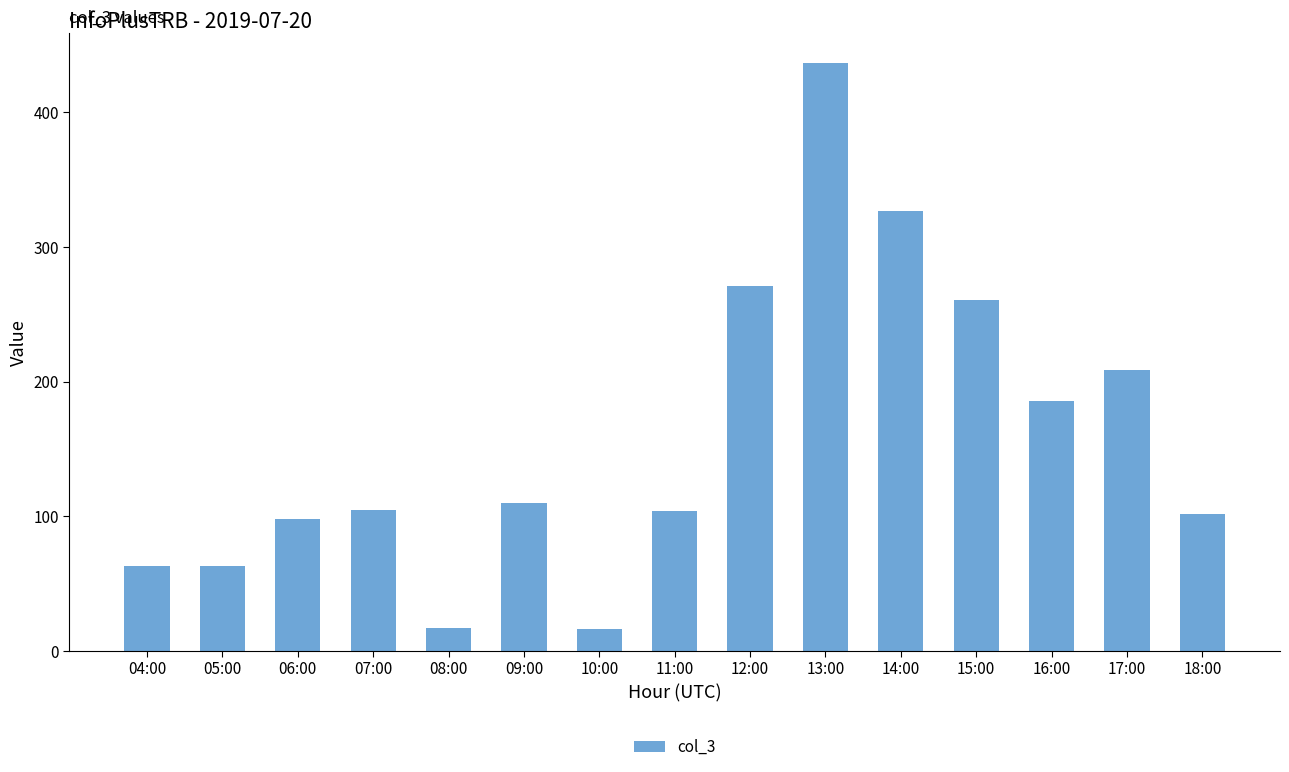

Where is the data nearest to the value 226?

17:00